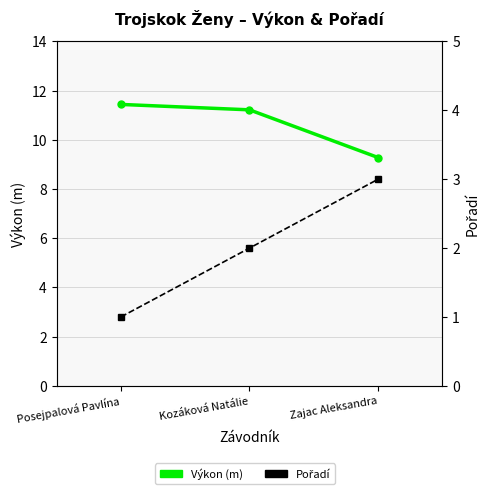

How many values in the Pořadí series exceed 2?

1